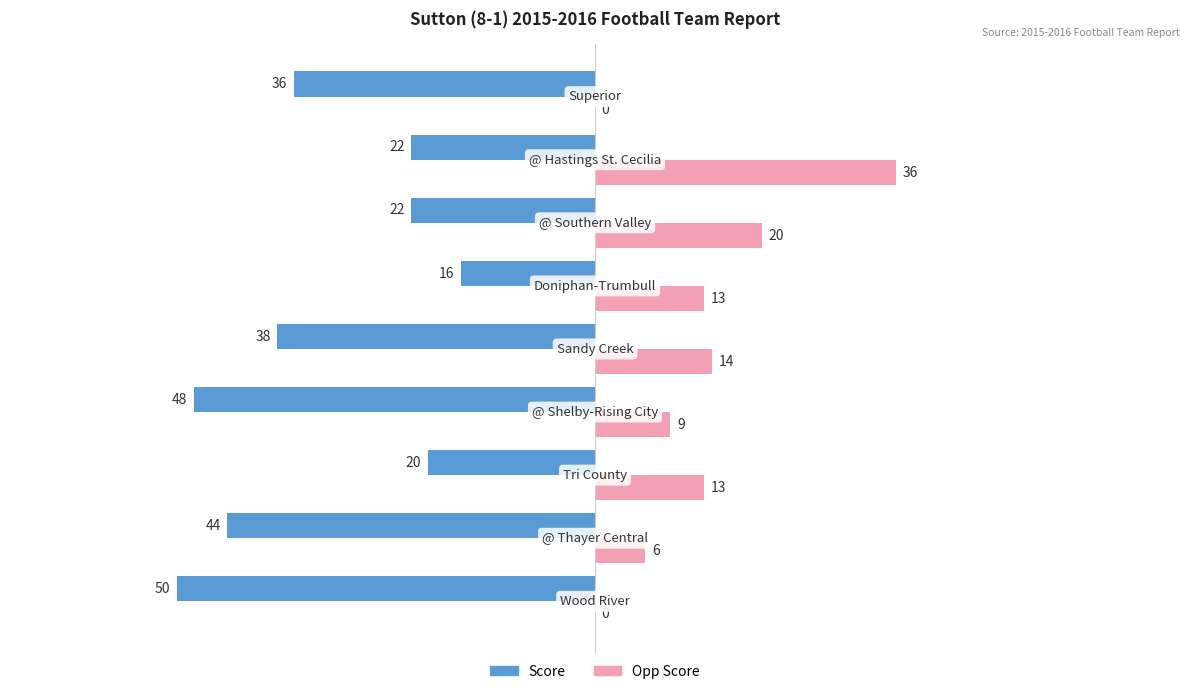

Which series has the largest total across all categories?

Opp Score